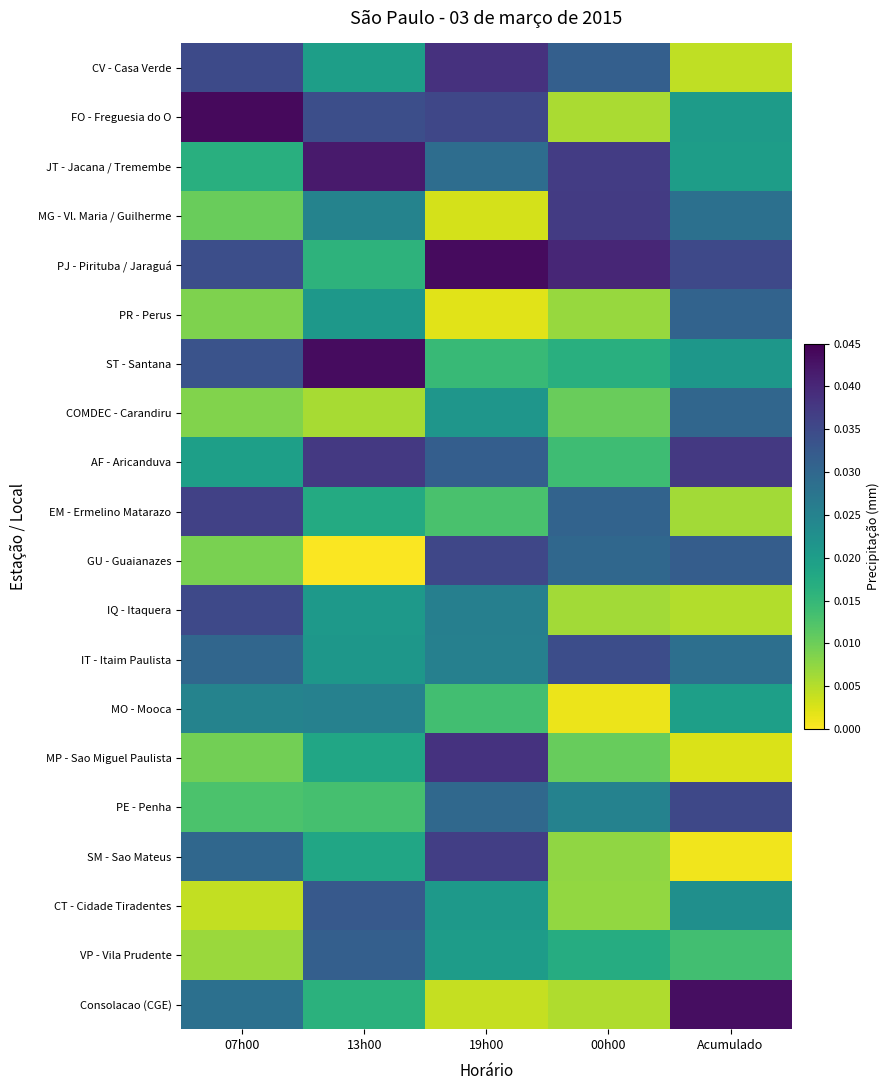

Which label corresponds to the largest value in the chart?

07h00